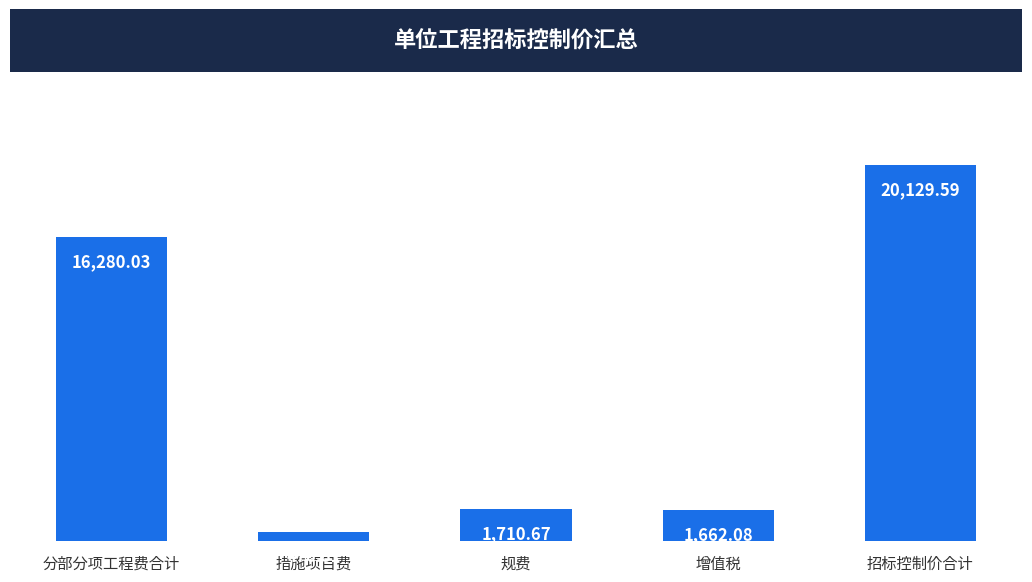

List the labels in order of value, smallest first.

措施项目费, 增值税, 规费, 分部分项工程费合计, 招标控制价合计